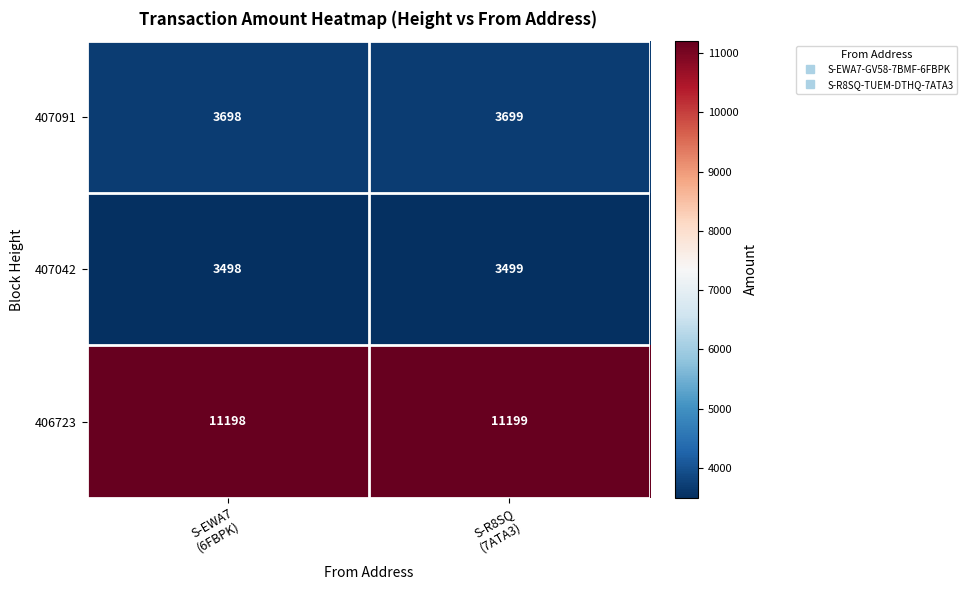

What is the smallest value displayed?

3498